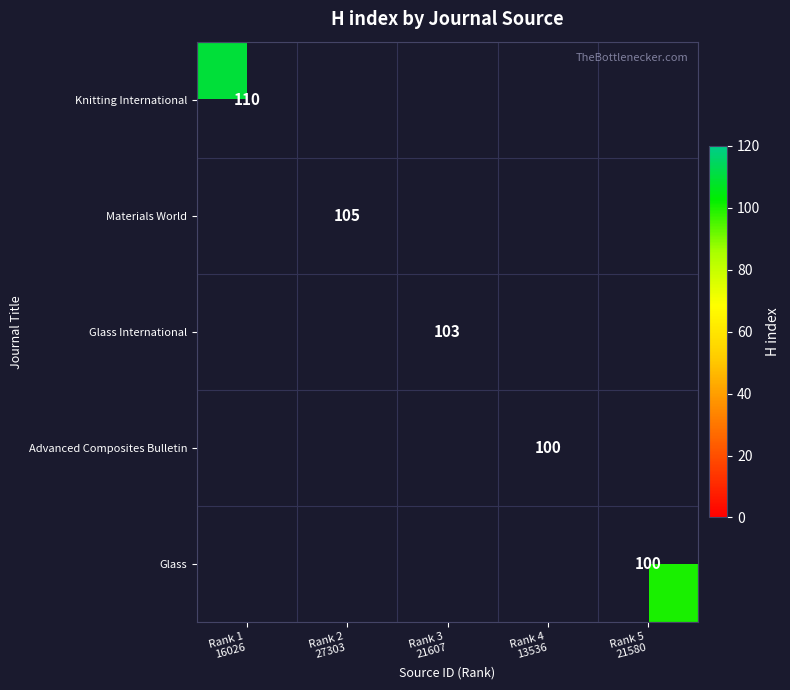

Which label corresponds to the smallest value in the chart?

Rank 4
13536